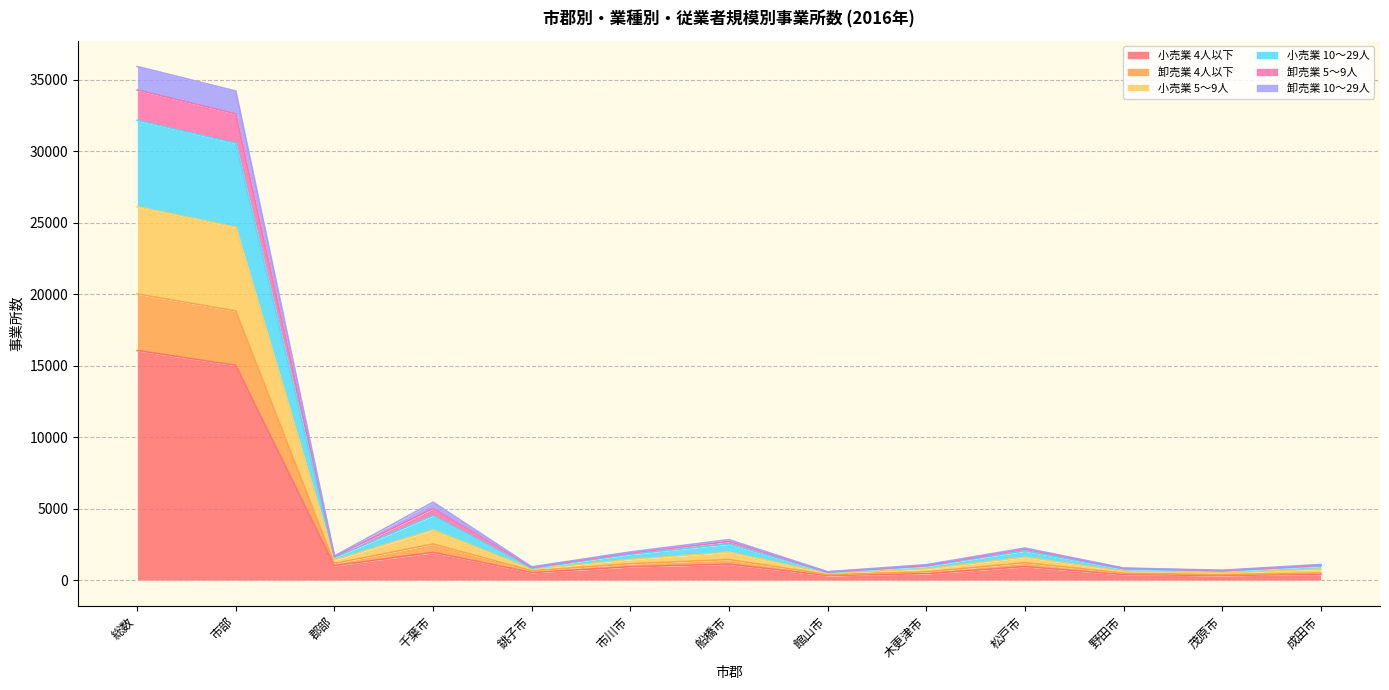

What is the total value across all series at 郡部?

1713